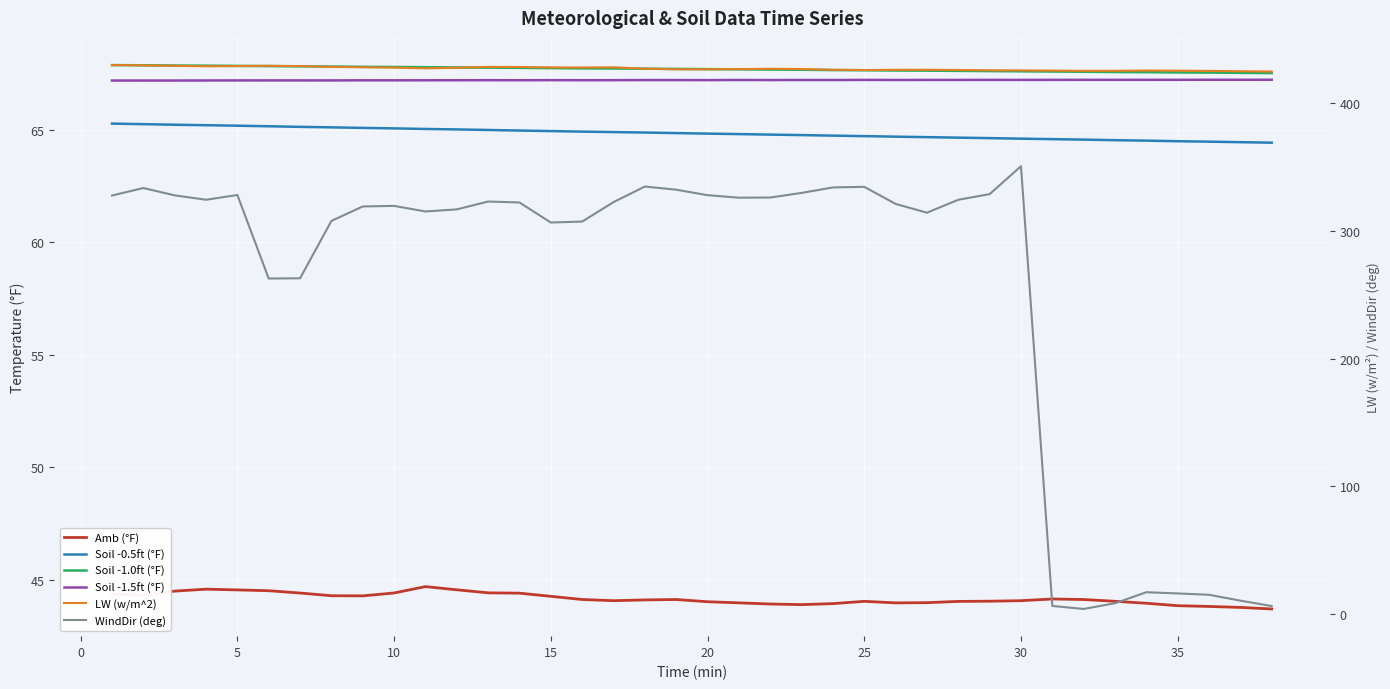

How many interior local peaks does the Amb (°F) series have?

5